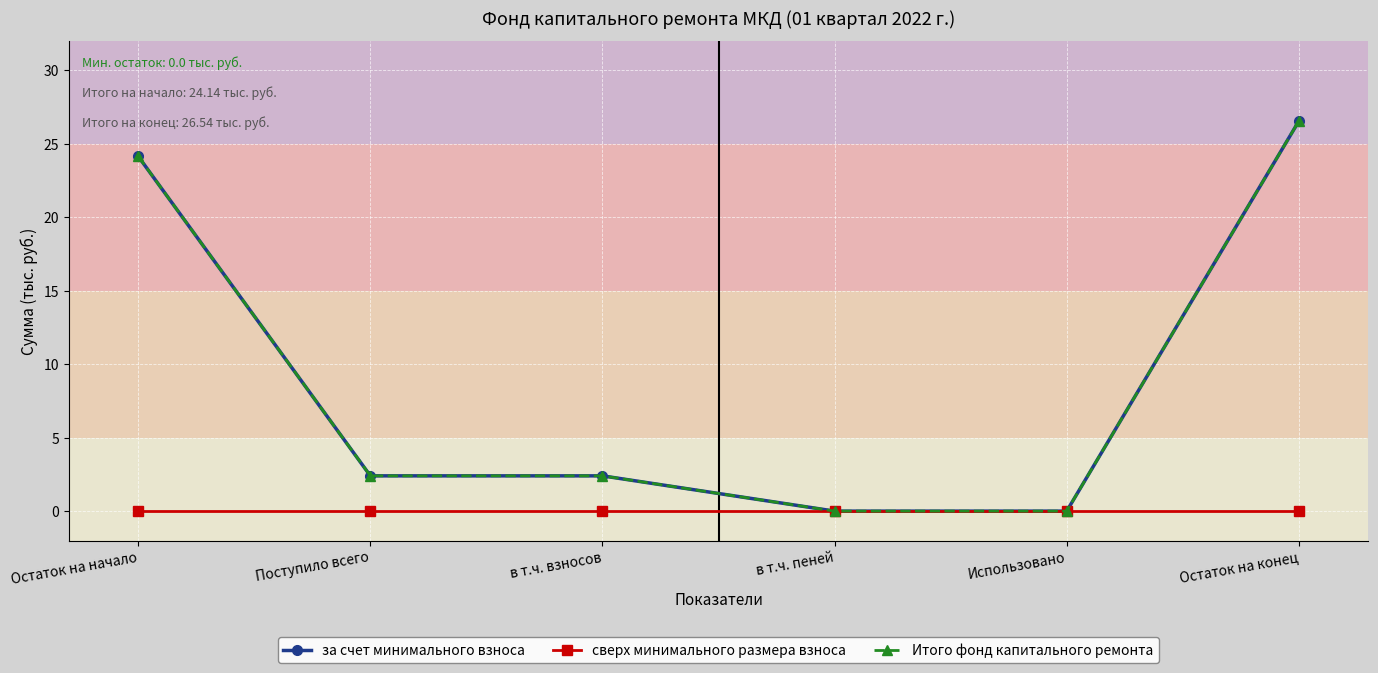

Is it true that Итого фонд капитального ремонта equals 2.4 at в т.ч. взносов?

True